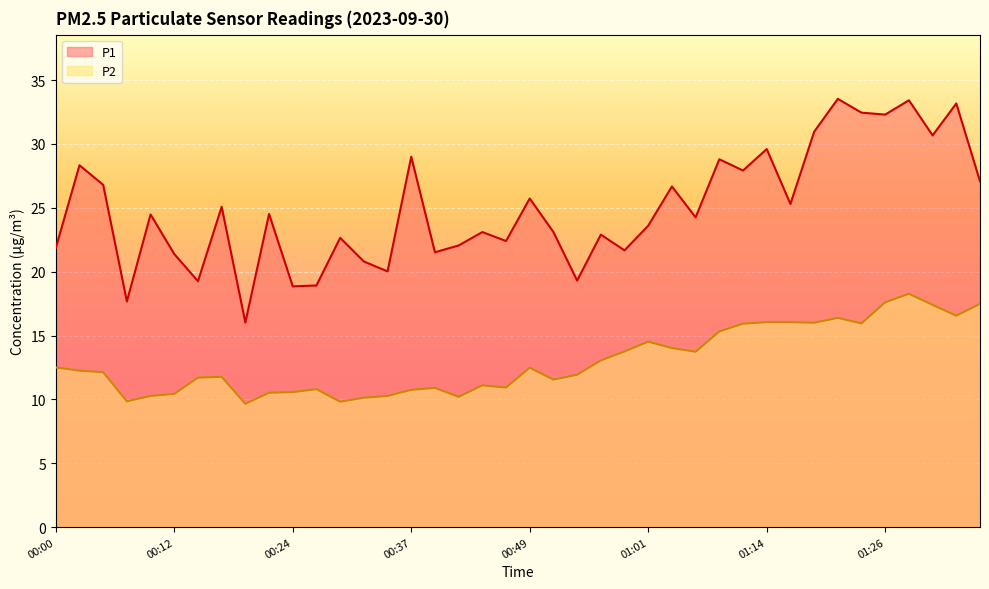

Rank the series by their average value, from highest to lowest.

P1, P2